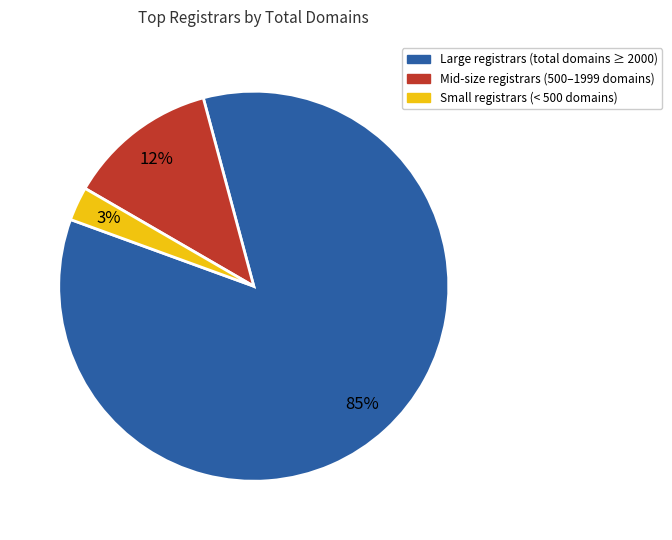

Is there a majority slice in this chart?

Yes